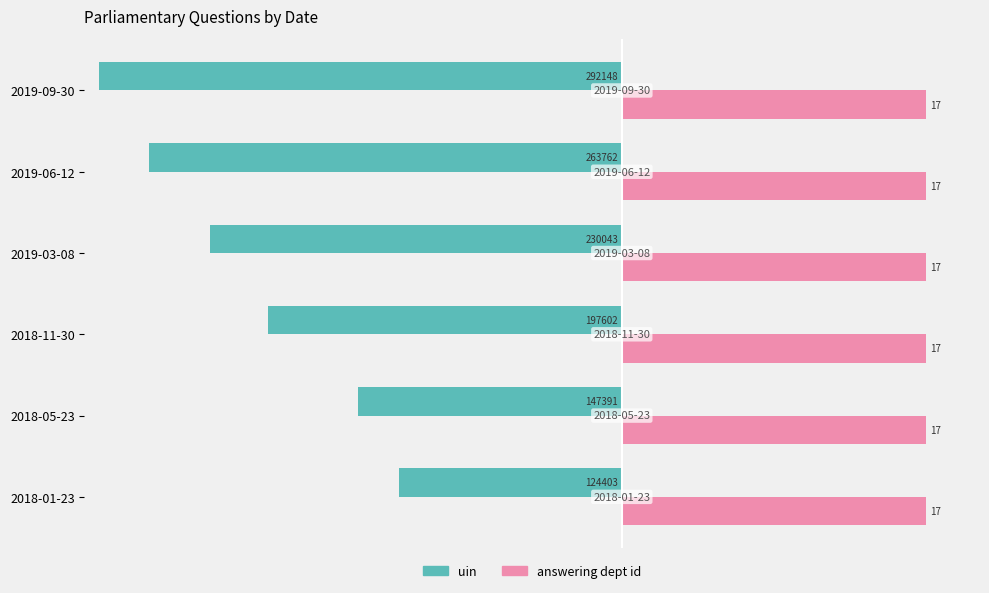

What is the greatest value displayed?

17.0